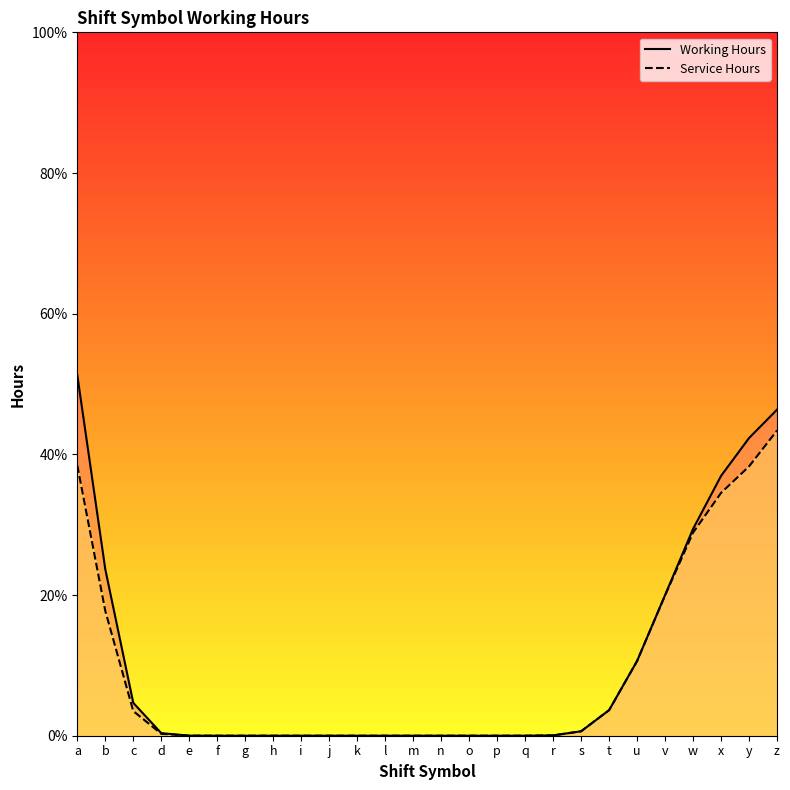

Which has a higher value, o or x?

x